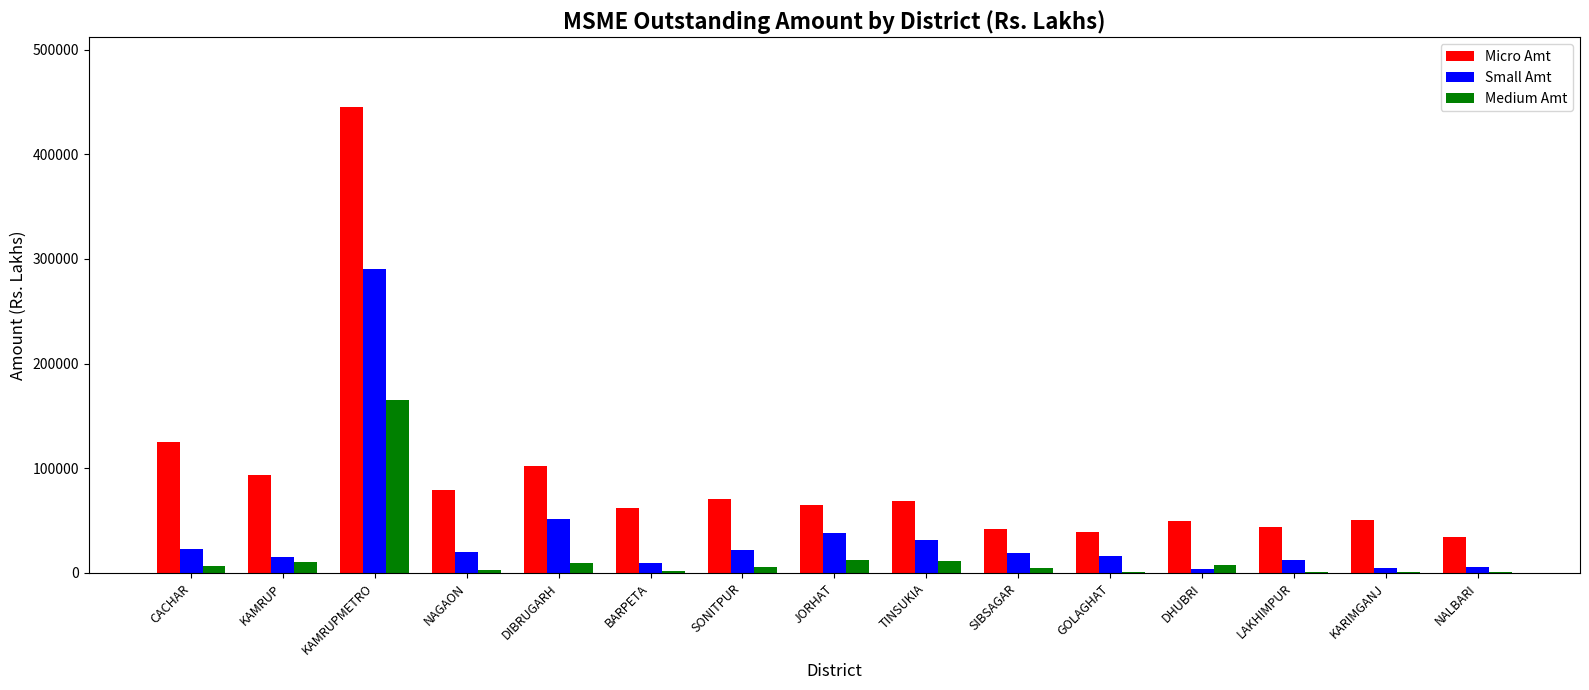

What is the maximum value shown in the chart?

445200.8